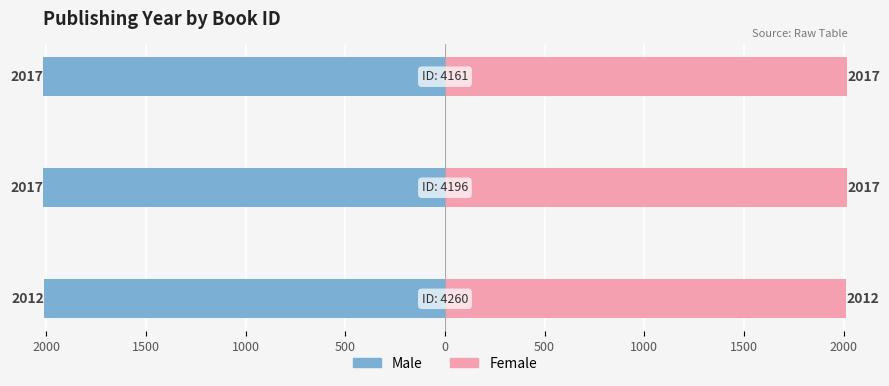

How many bars are there in total?

6